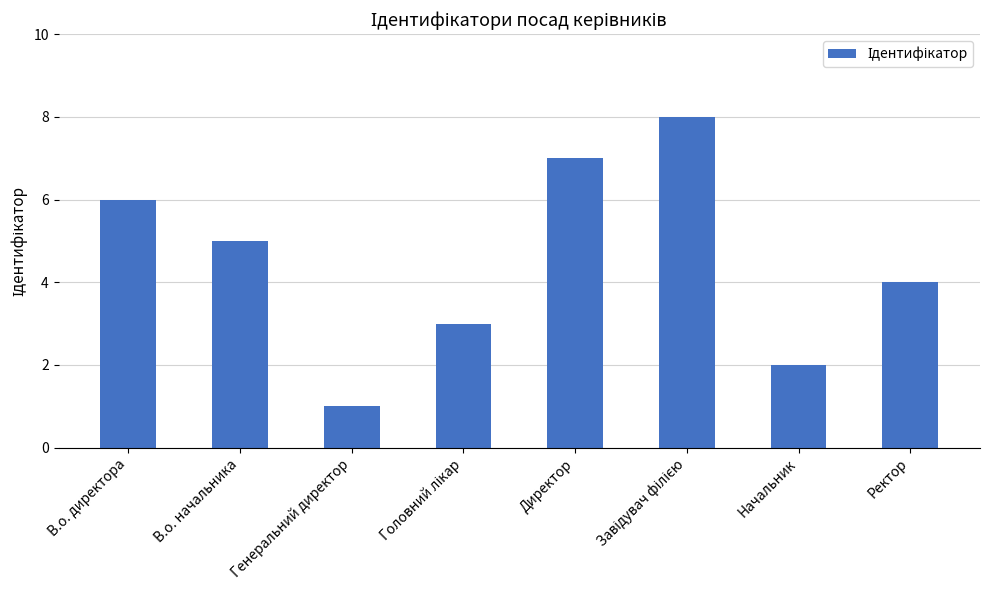

What position from the right is Директор?

4